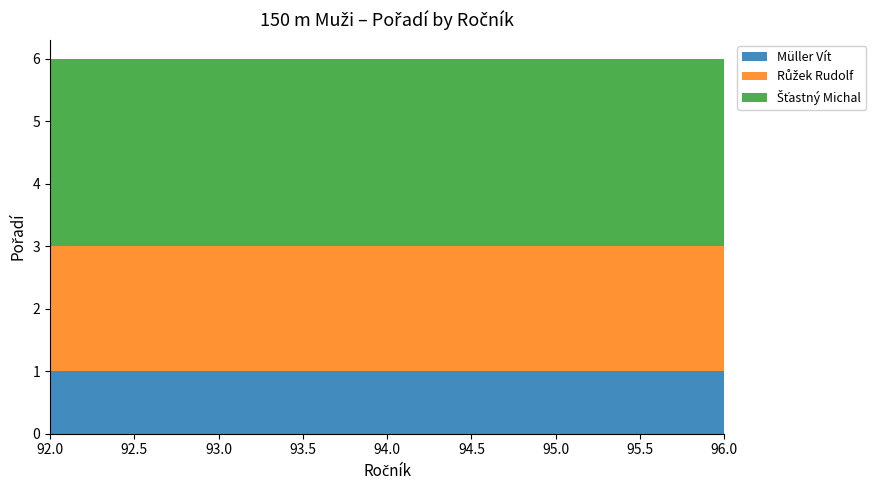

Reading left to right, extract all data points from this chart.

Müller Vít: 92=1	93=1	96=1
Růžek Rudolf: 92=2	93=2	96=2
Šťastný Michal: 92=3	93=3	96=3